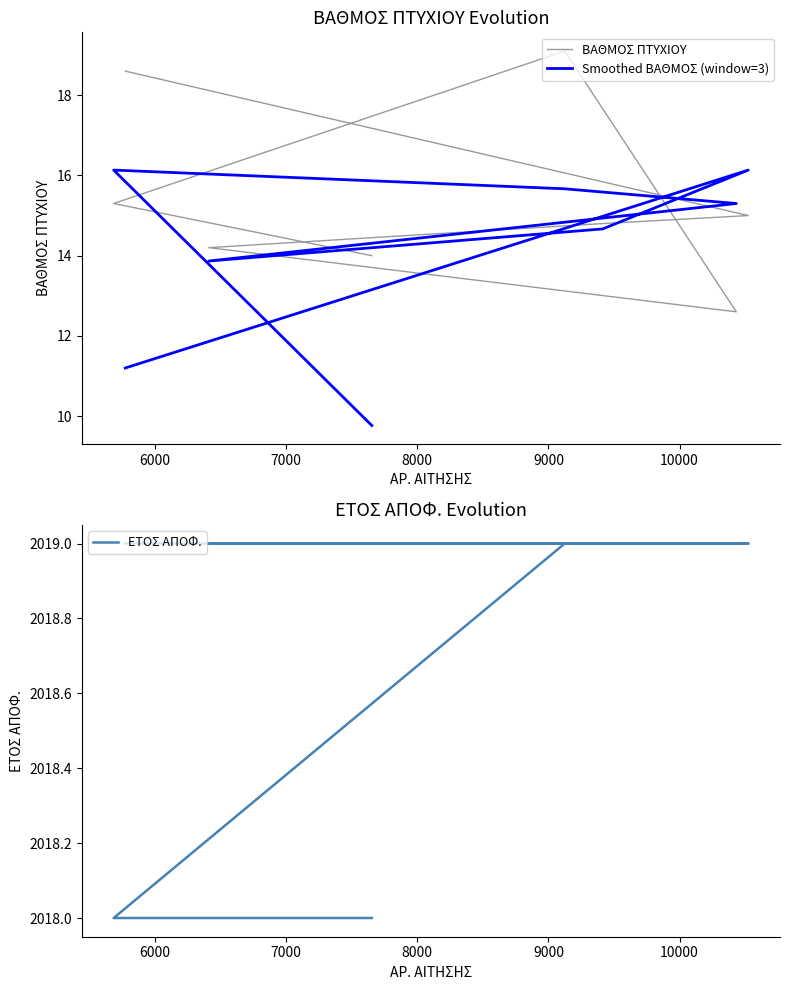

What is the difference between the maximum and minimum values in the Smoothed ΒΑΘΜΟΣ (window=3) series?

6.4